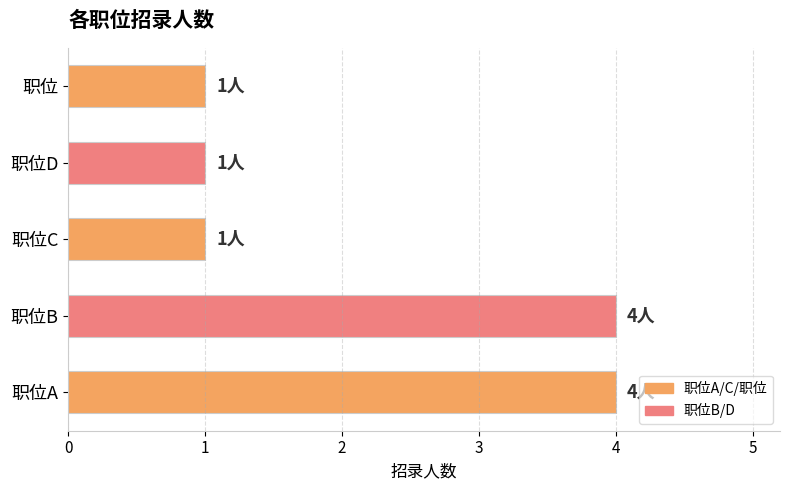

Are the bars grouped side by side (vs. stacked)?

No